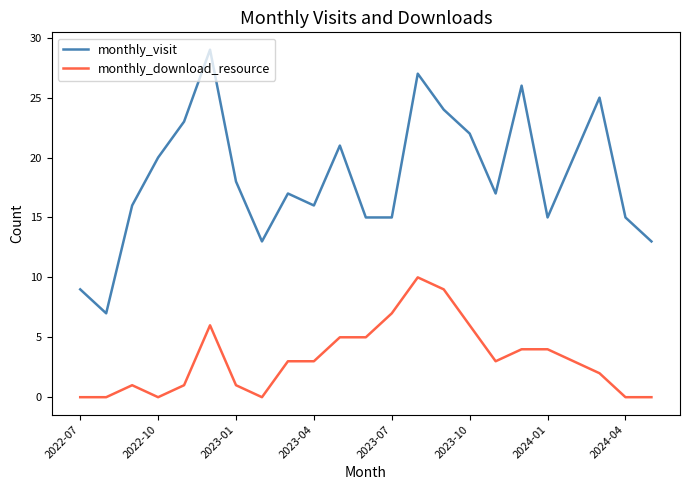

What is the greatest value displayed?

29